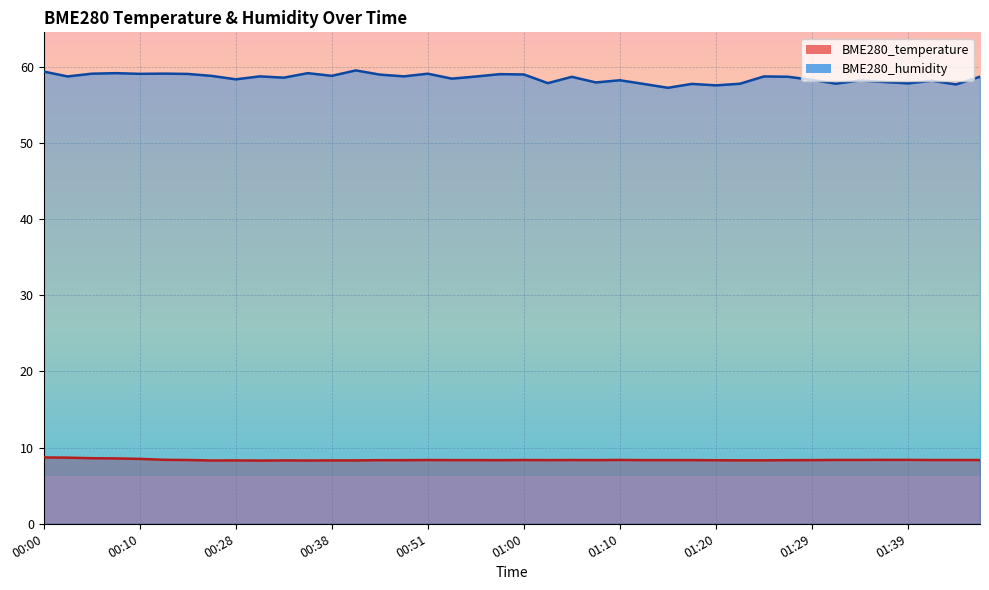

At which label does BME280_temperature reach its peak?

00:00